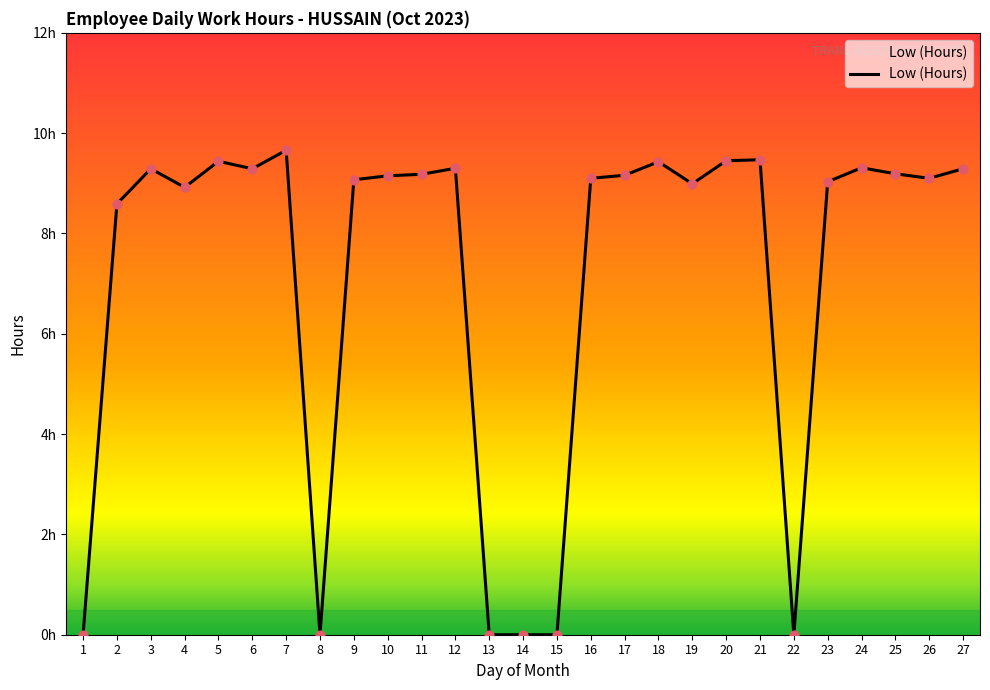

Between 3 and 18, which is larger?

18